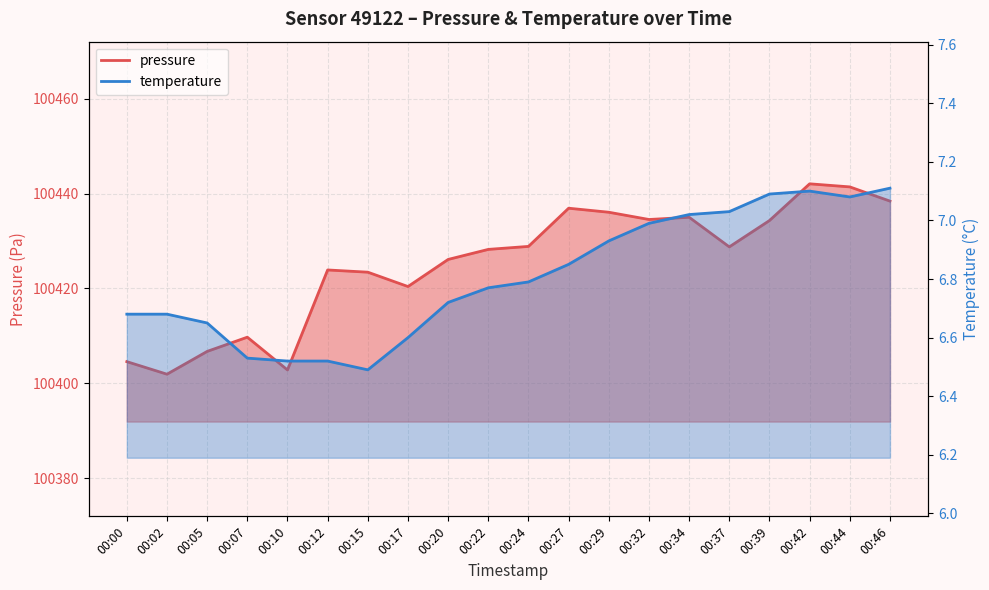

How many interior local valleys does the pressure series have?

5